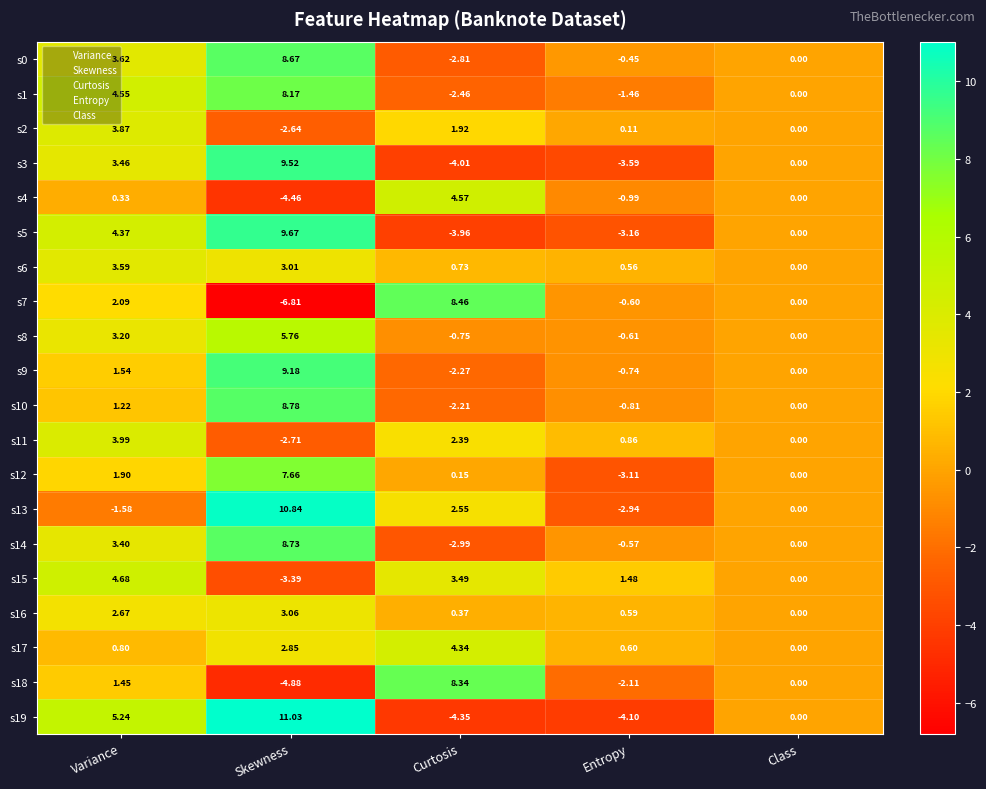

What is the total value across all series at Skewness?

82.0